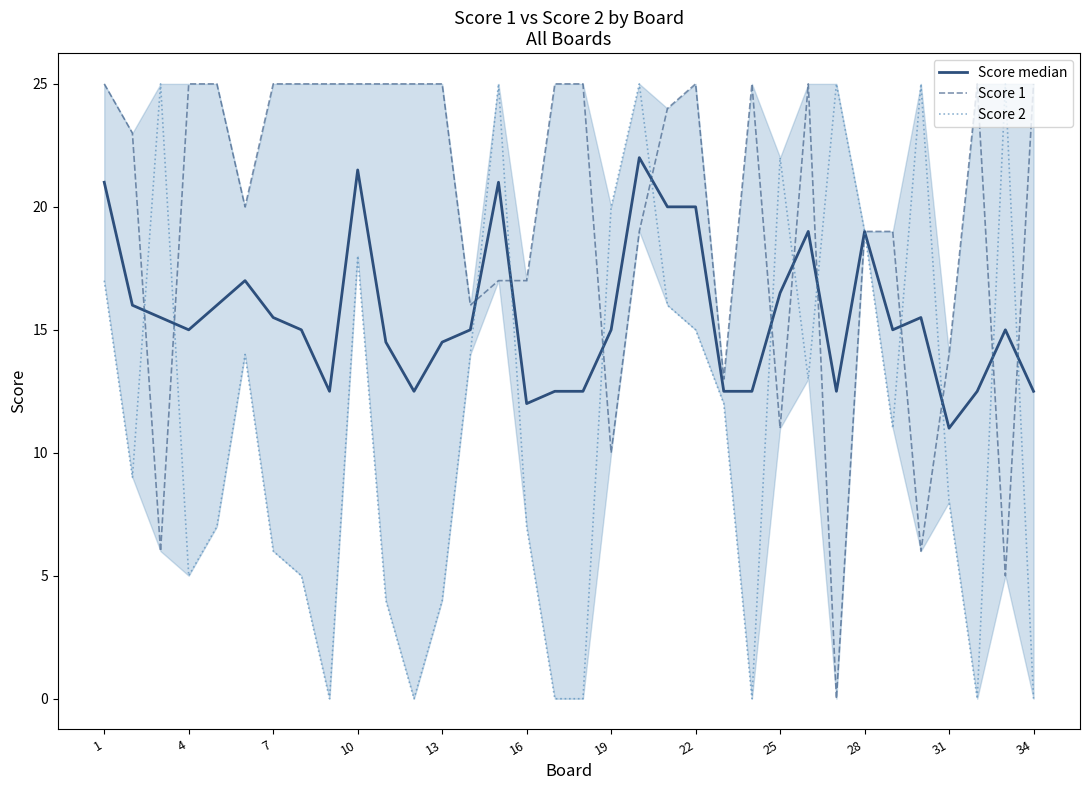

Which series ends up on top after the final intersection of Score 1 and Score 2?

Score 1